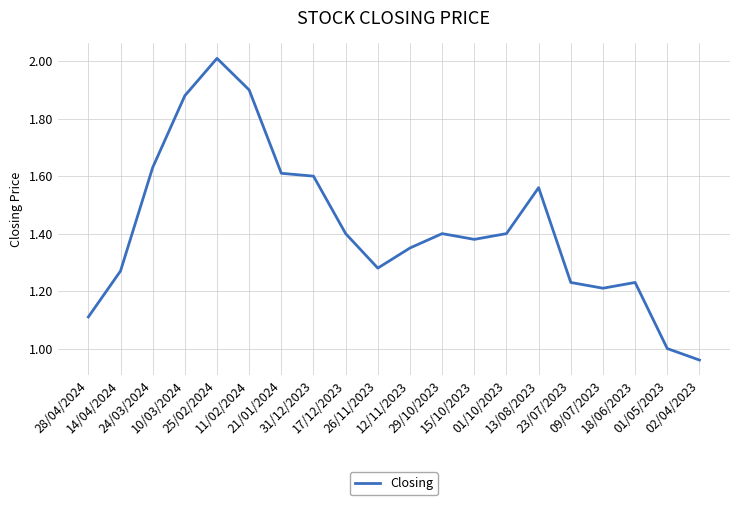

Is it true that the value at 21/01/2024 is 1.6?

True